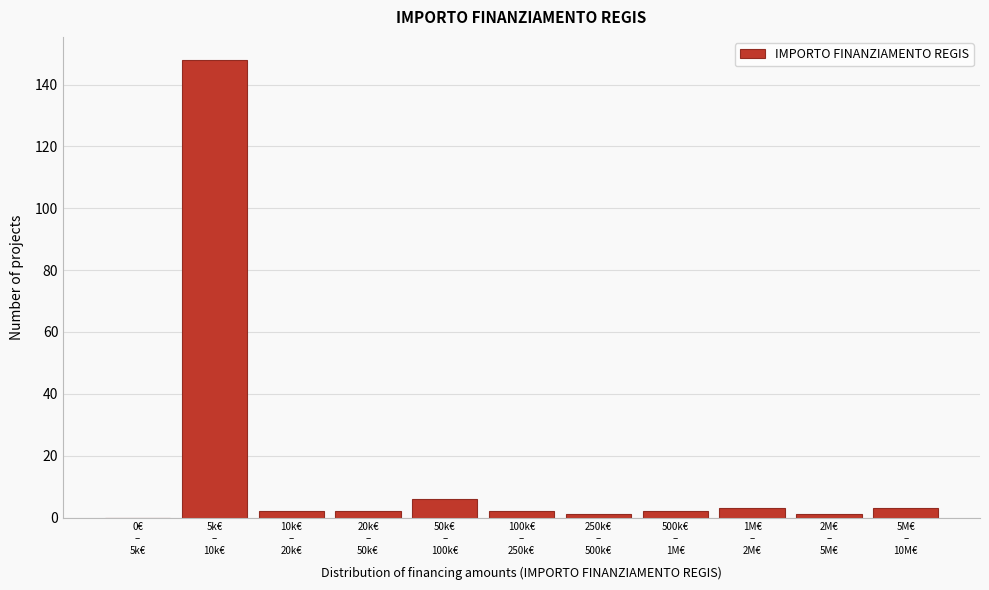

What is the greatest value displayed?

148